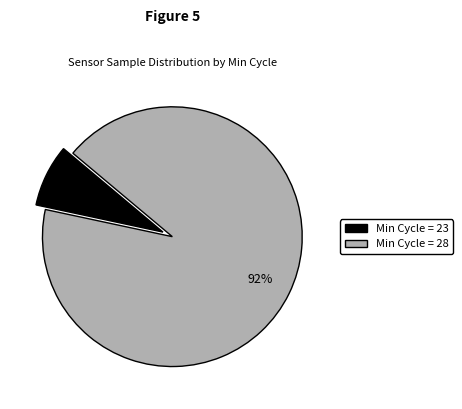

Is there a majority slice in this chart?

Yes